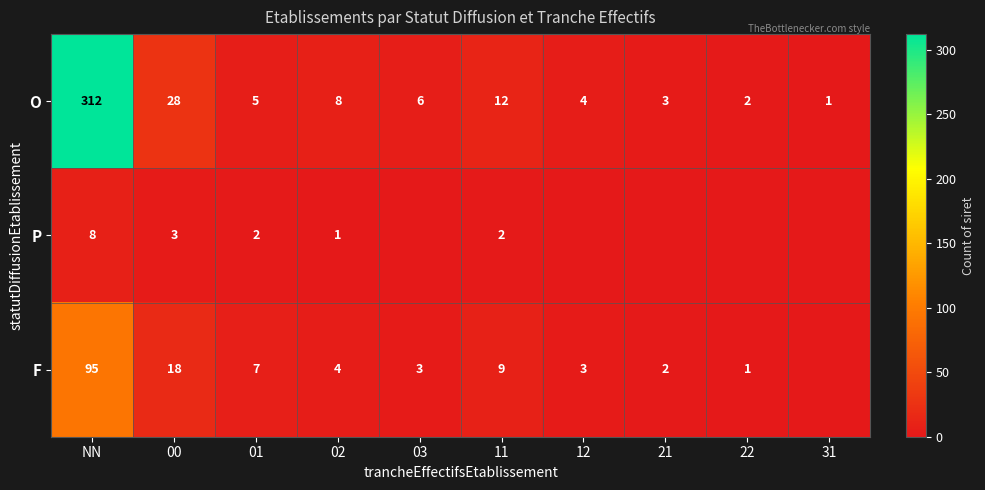

At NN, list the series in order from smallest to largest.

P, F, O